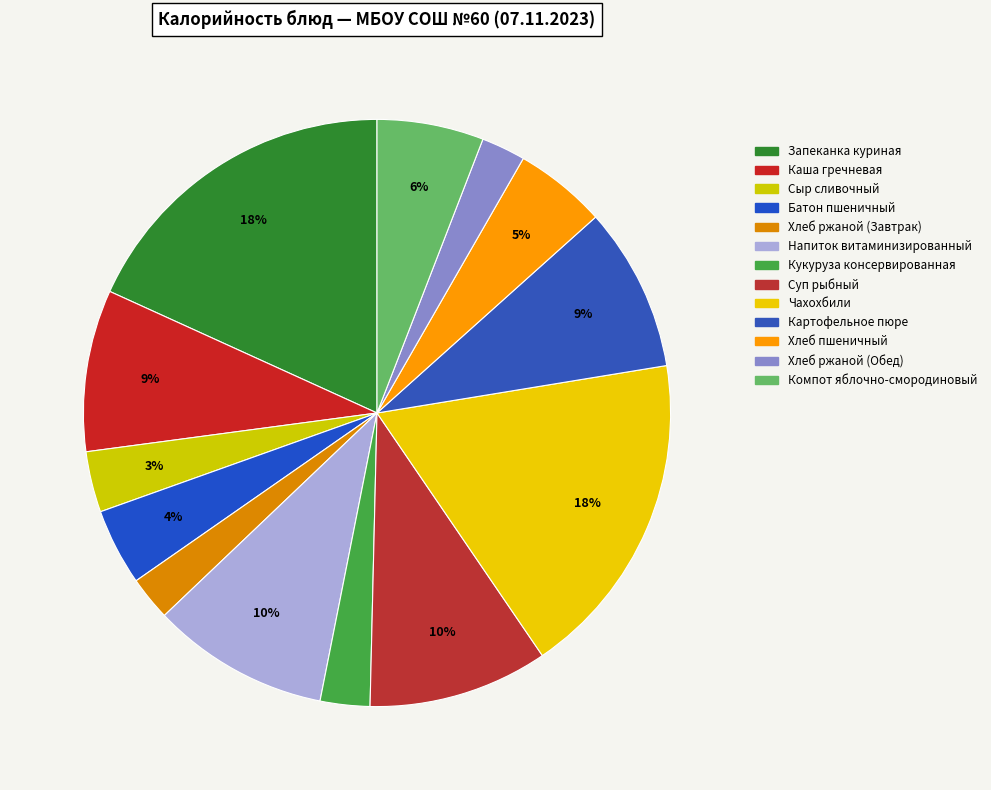

Count the number of slices in the pie.

13